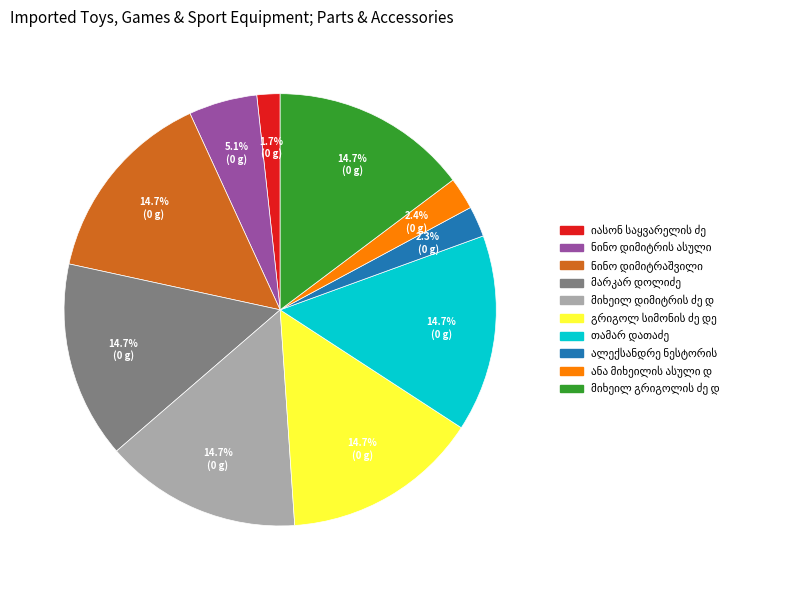

Does any single category account for the majority?

No